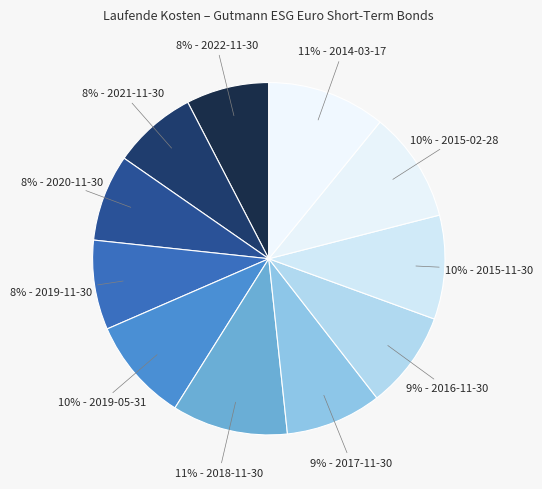

What percentage is the 8% - 2019-11-30 slice, to the nearest percent?

8%